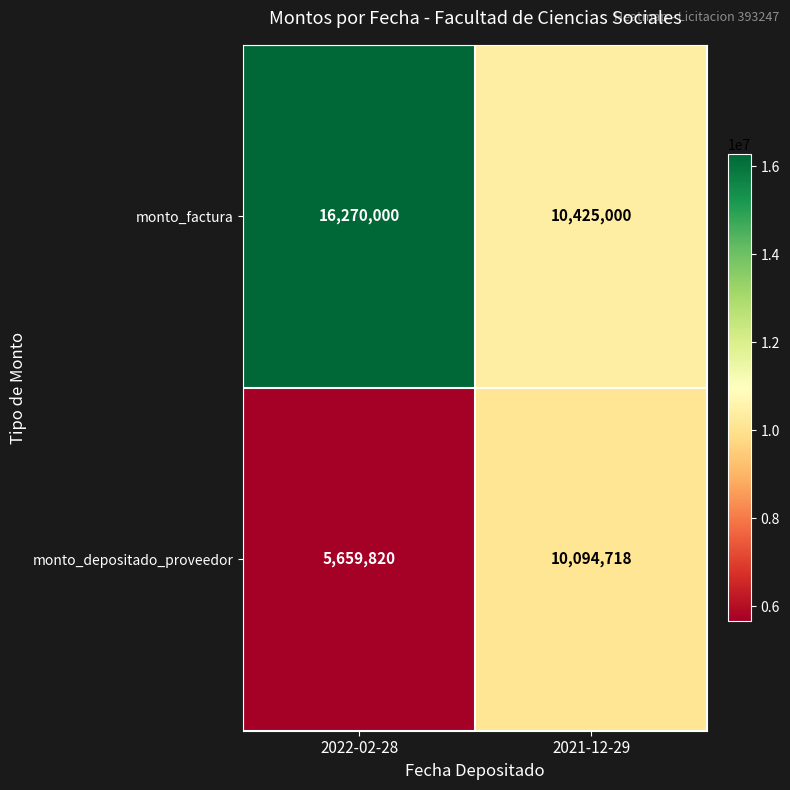

Which label corresponds to the smallest value in the chart?

2022-02-28